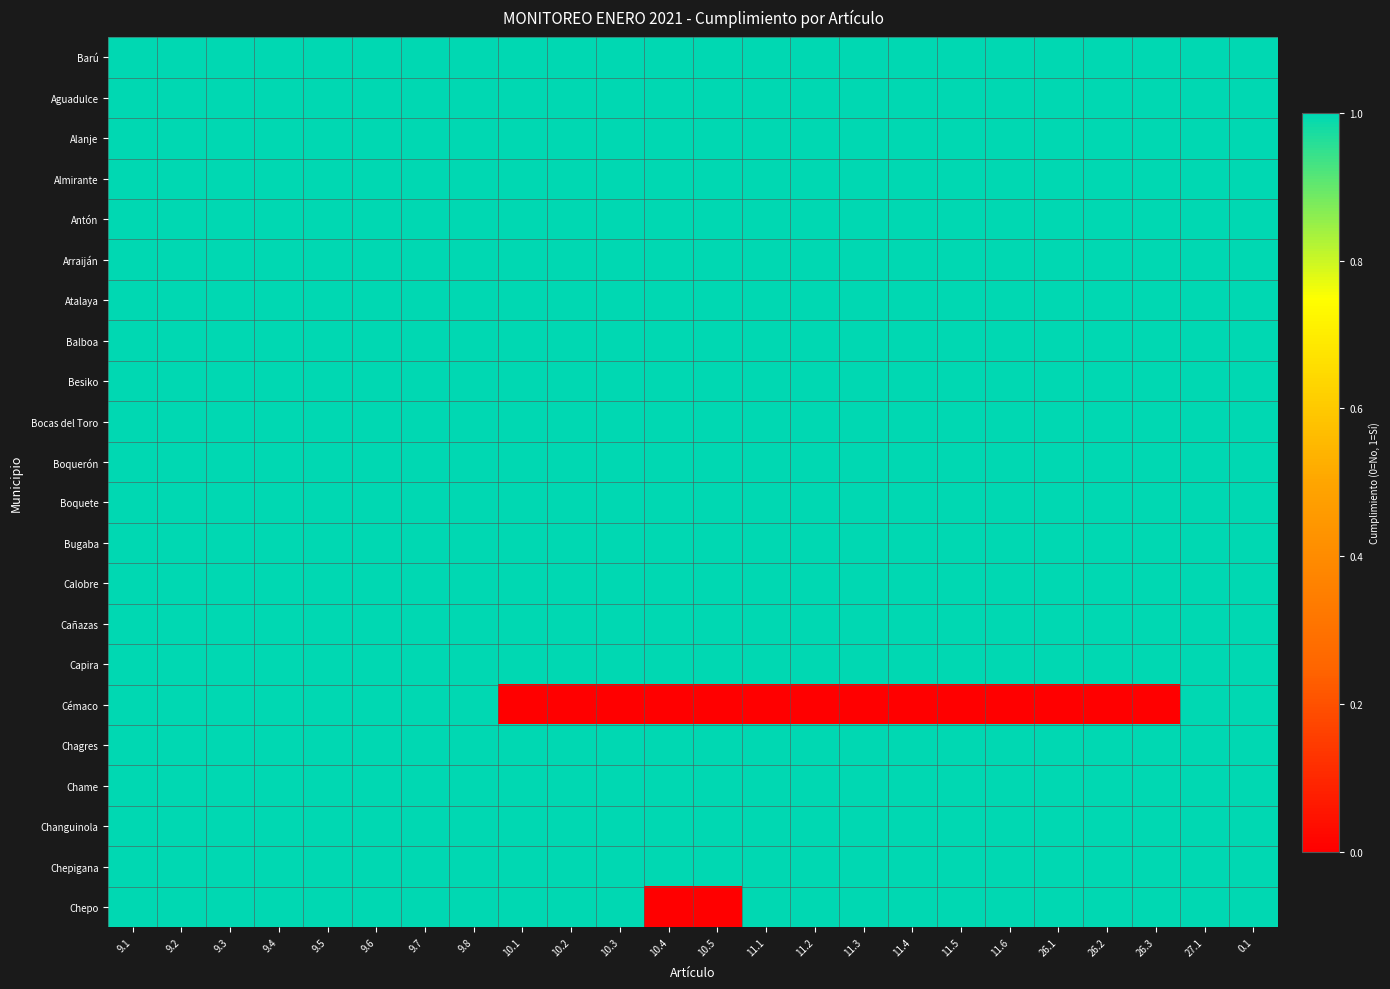

Which series has the largest total across all categories?

Barú